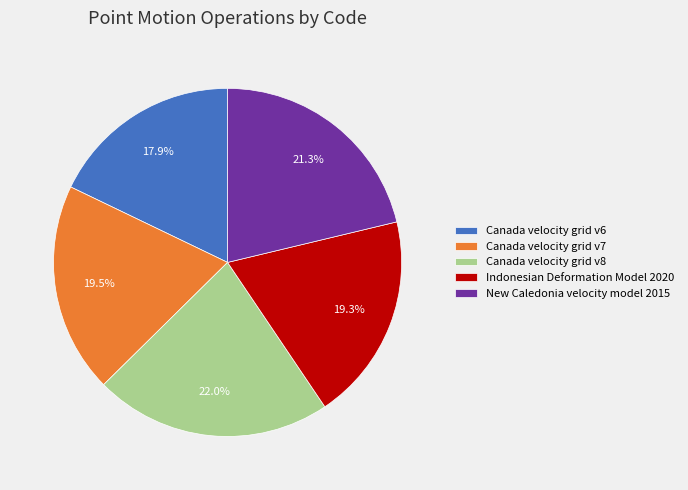

Which category has the smallest portion of the pie?

Canada velocity grid v6